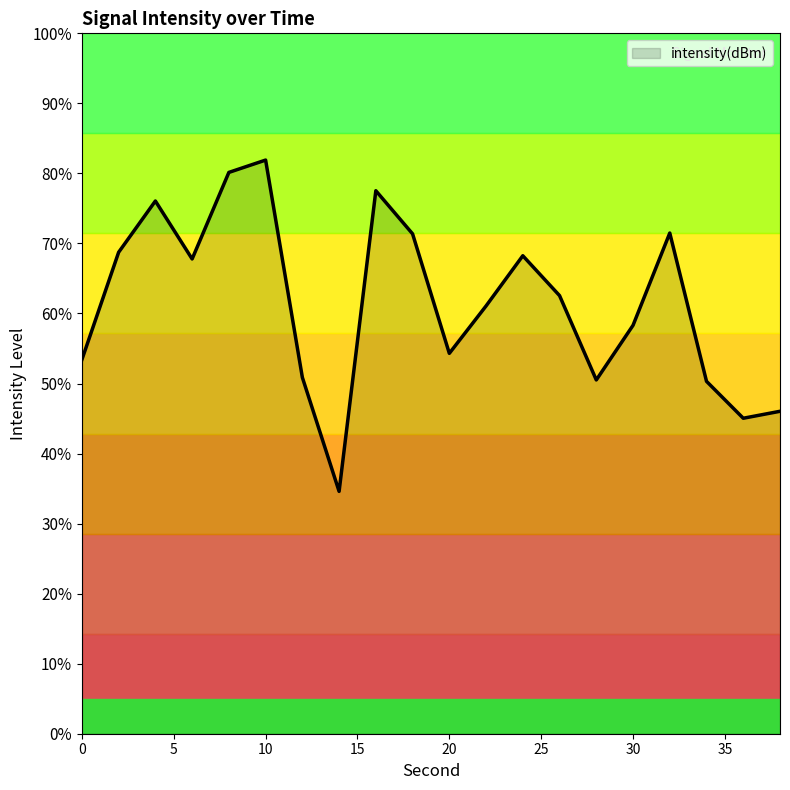

What is the smallest value displayed?

34.6